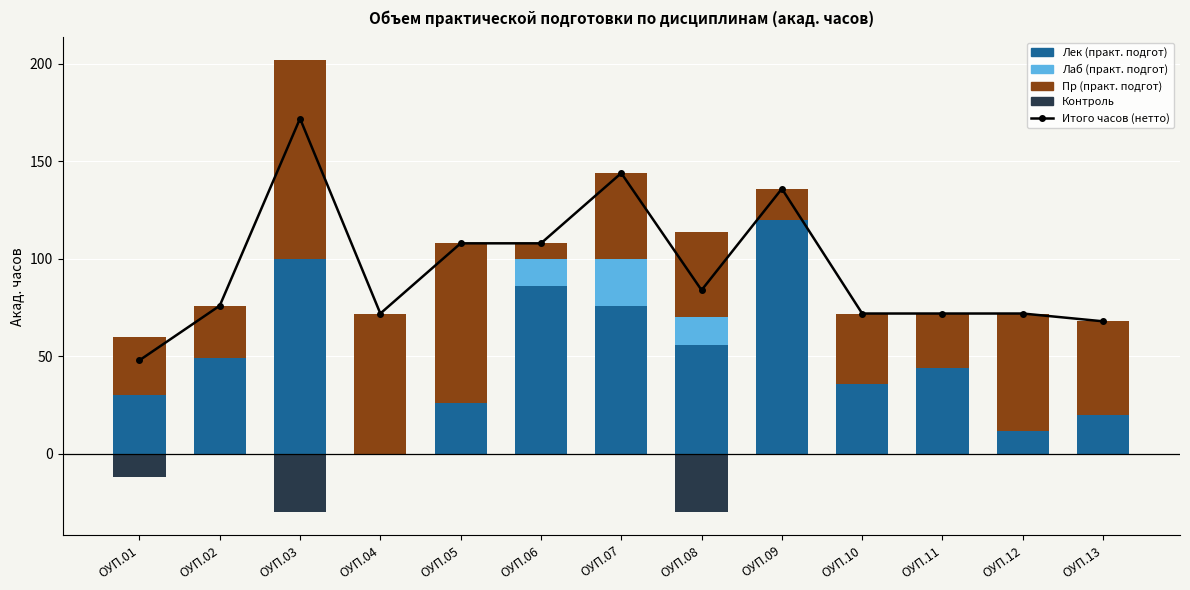

What is the average value of the Итого часов (нетто) series?

95